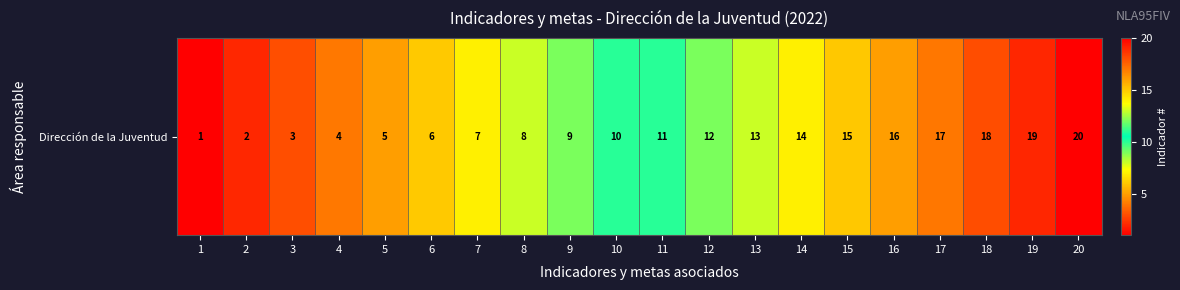

Which category has the lowest value across all series?

1